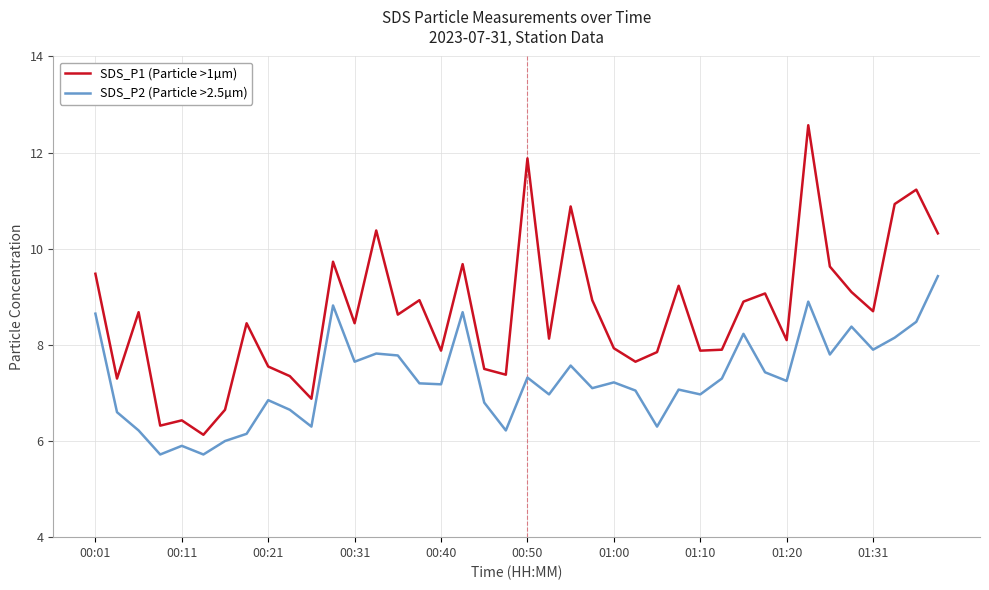

Which series has the largest total across all categories?

SDS_P1 (Particle >1µm)